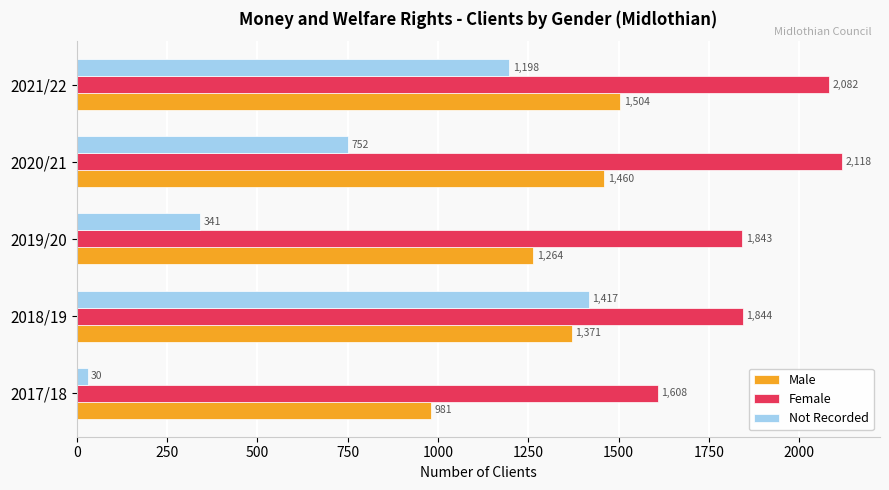

What is the highest value of the Not Recorded series?

1417